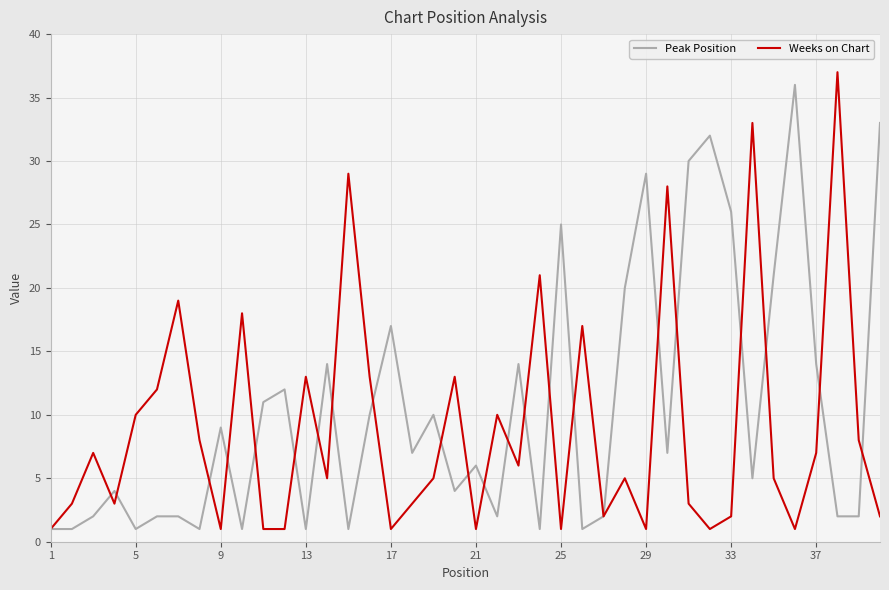

How many interior local peaks does the Peak Position series have?

12